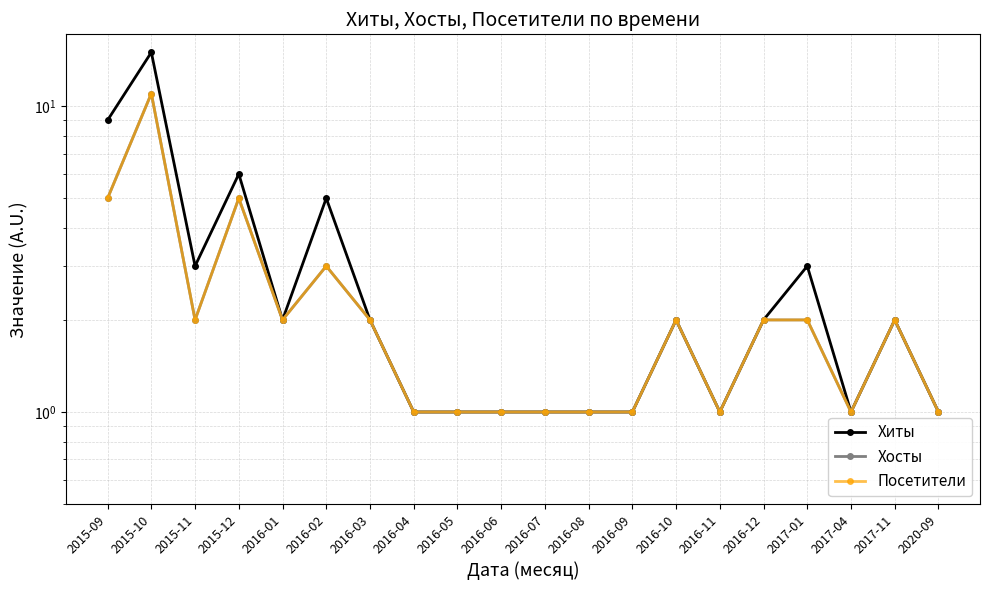

True or false: Посетители and Хосты intersect in this chart.

False